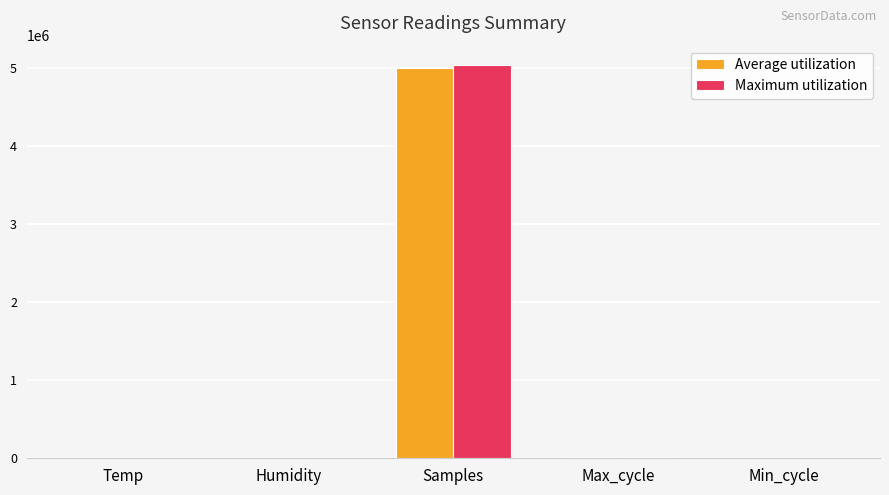

Which series has the largest range (max minus min)?

Maximum utilization